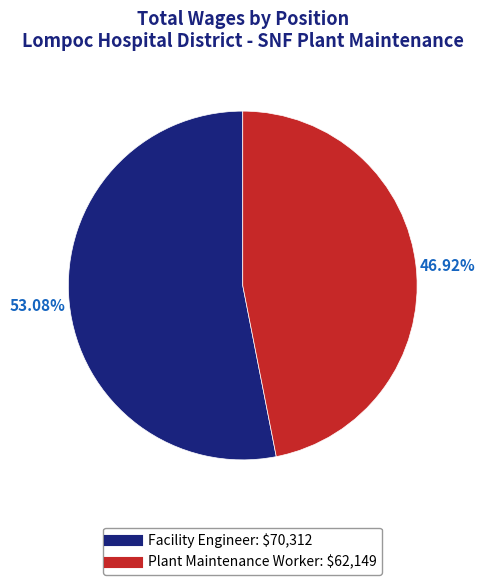

Is Facility Engineer the majority of the pie?

Yes